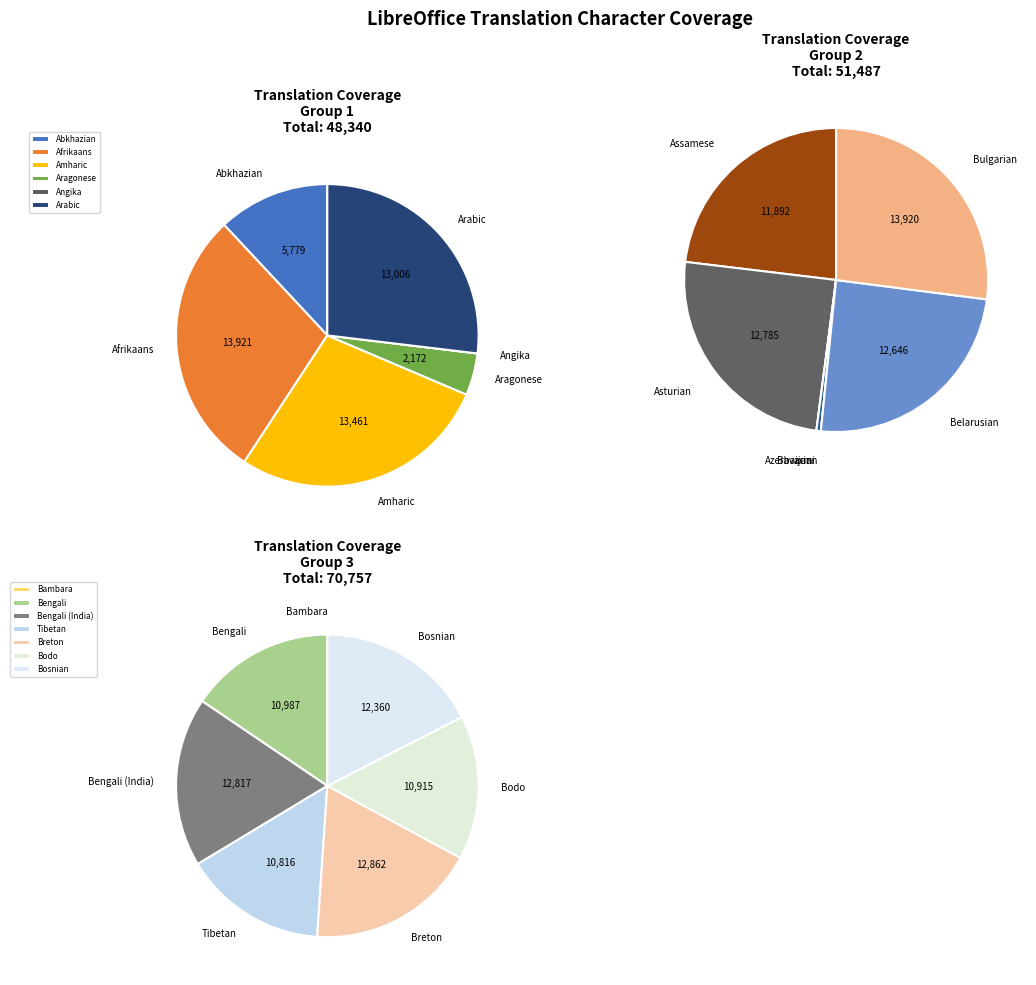

The Azerbaijani slice represents 0% of the pie. True or false?

True